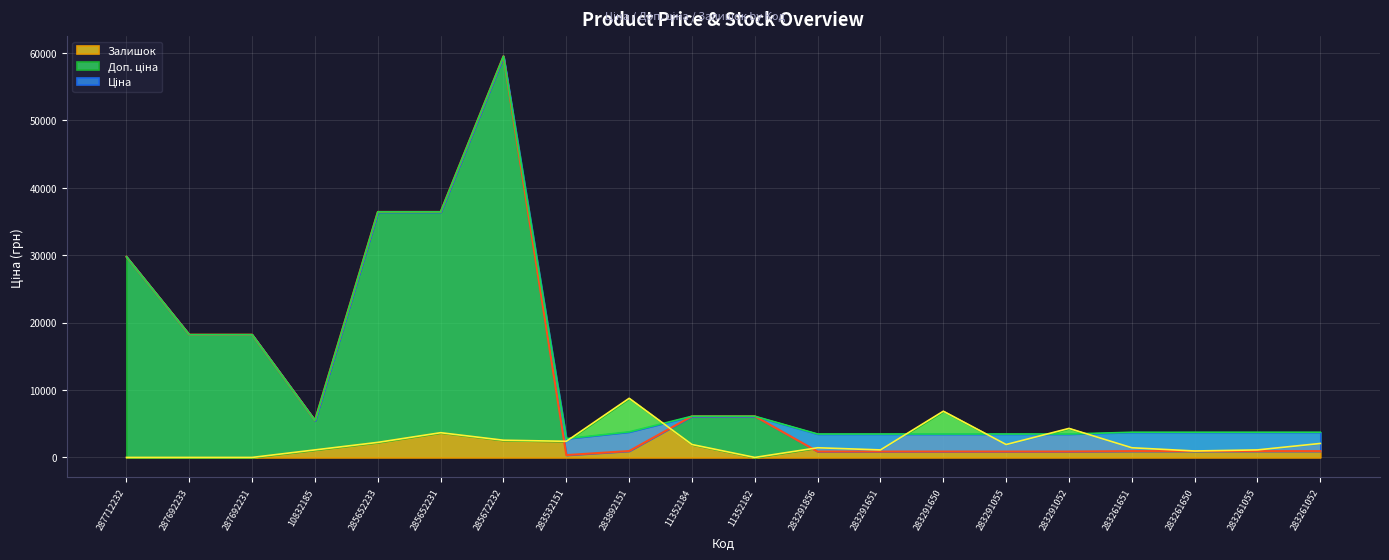

True or false: Ціна and Доп. ціна intersect in this chart.

False